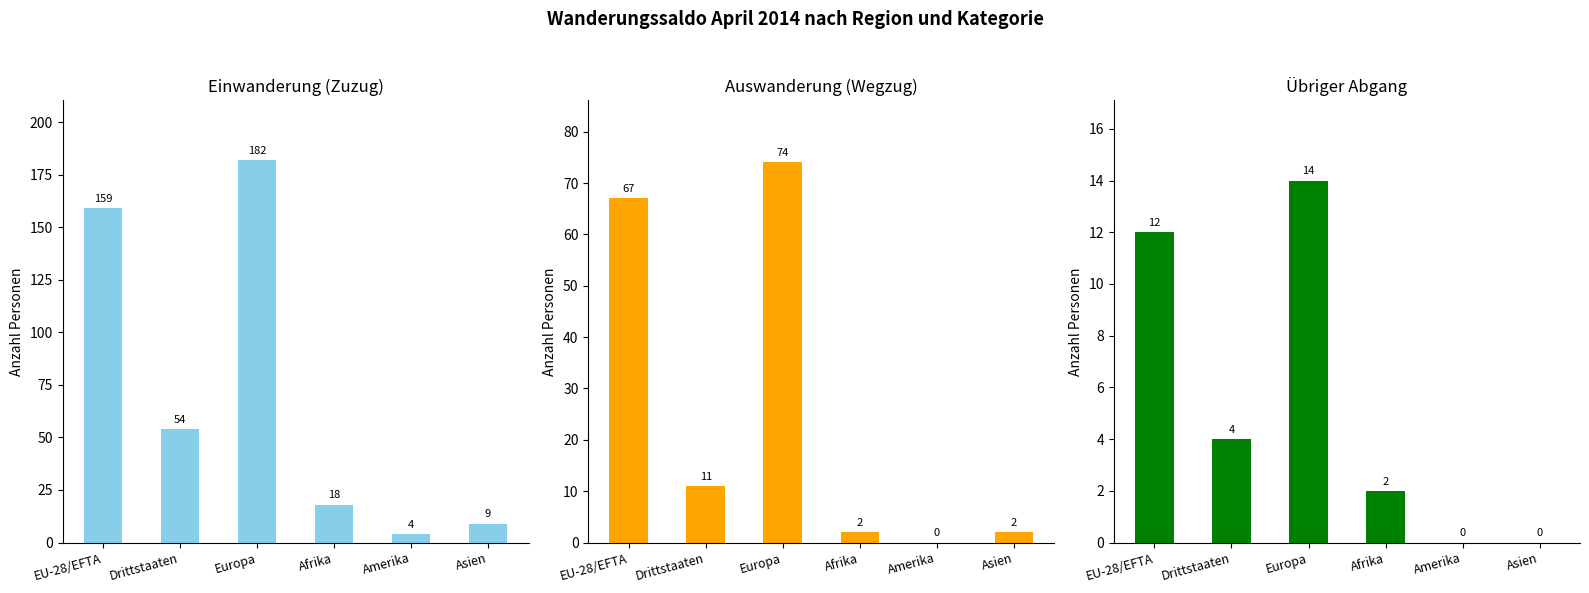

What is the sum of the Übriger Abgang values at Afrika and Asien?

2